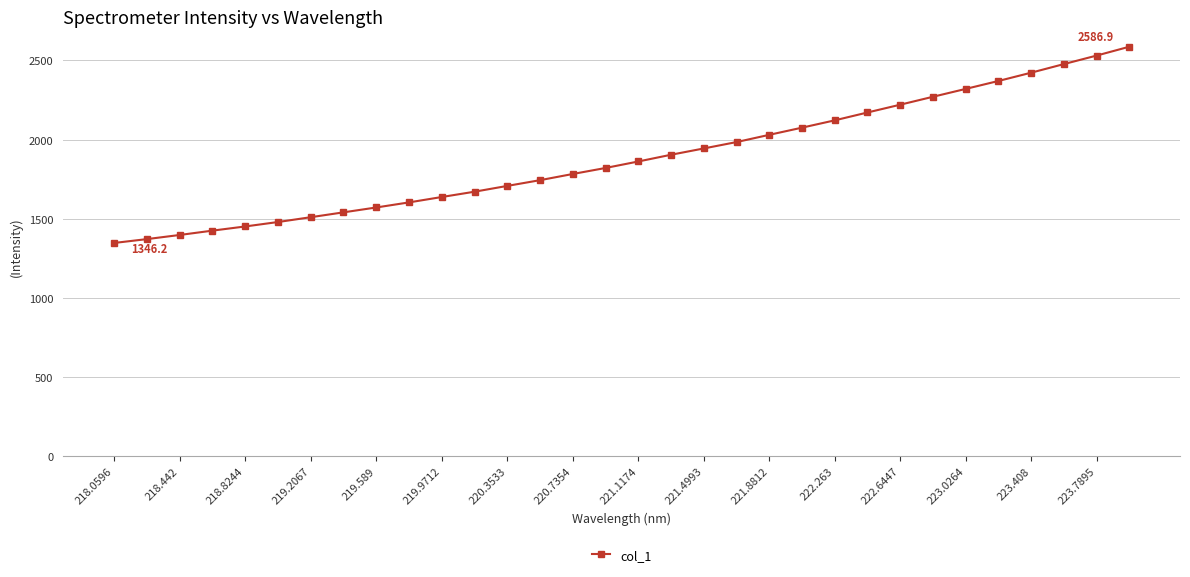

What is the value of the 7th point from the left?

1509.1